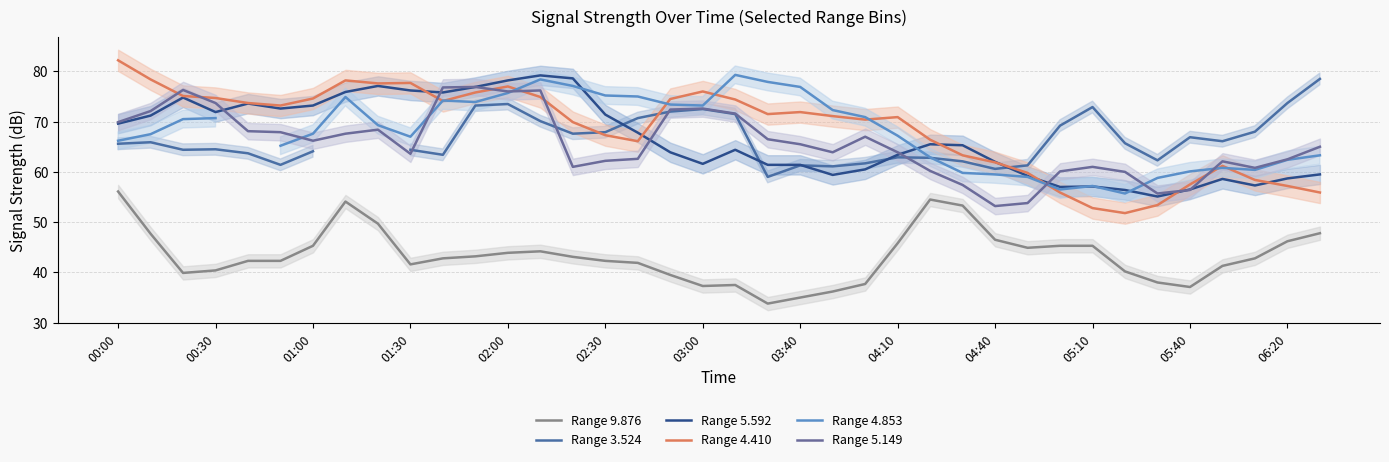

How many categories are shown in the chart?

38